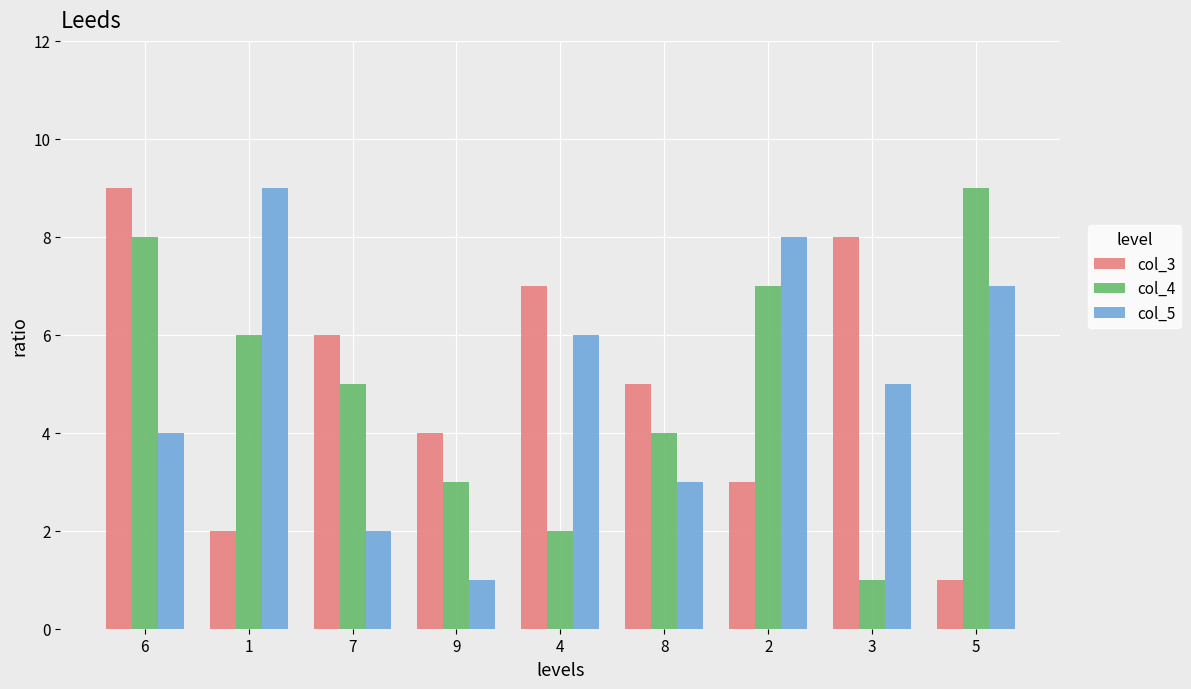

What are all the series names shown in the legend?

col_3, col_4, col_5